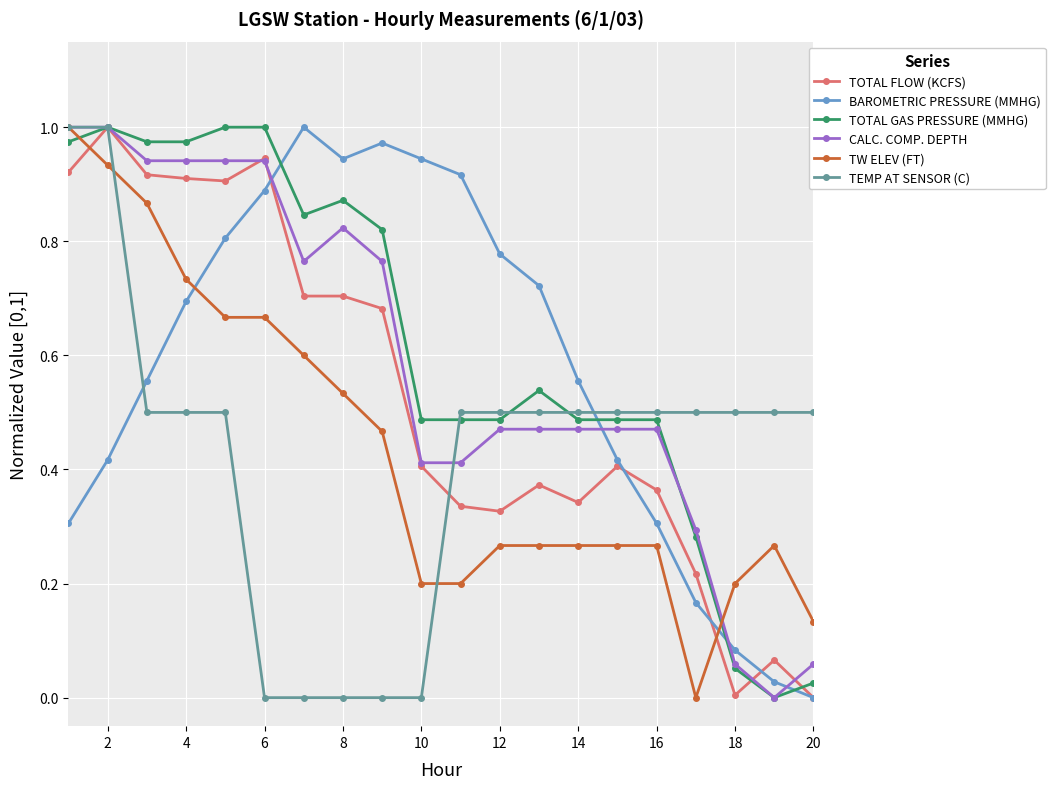

Which series ends up on top after the final intersection of TOTAL FLOW (KCFS) and TW ELEV (FT)?

TW ELEV (FT)